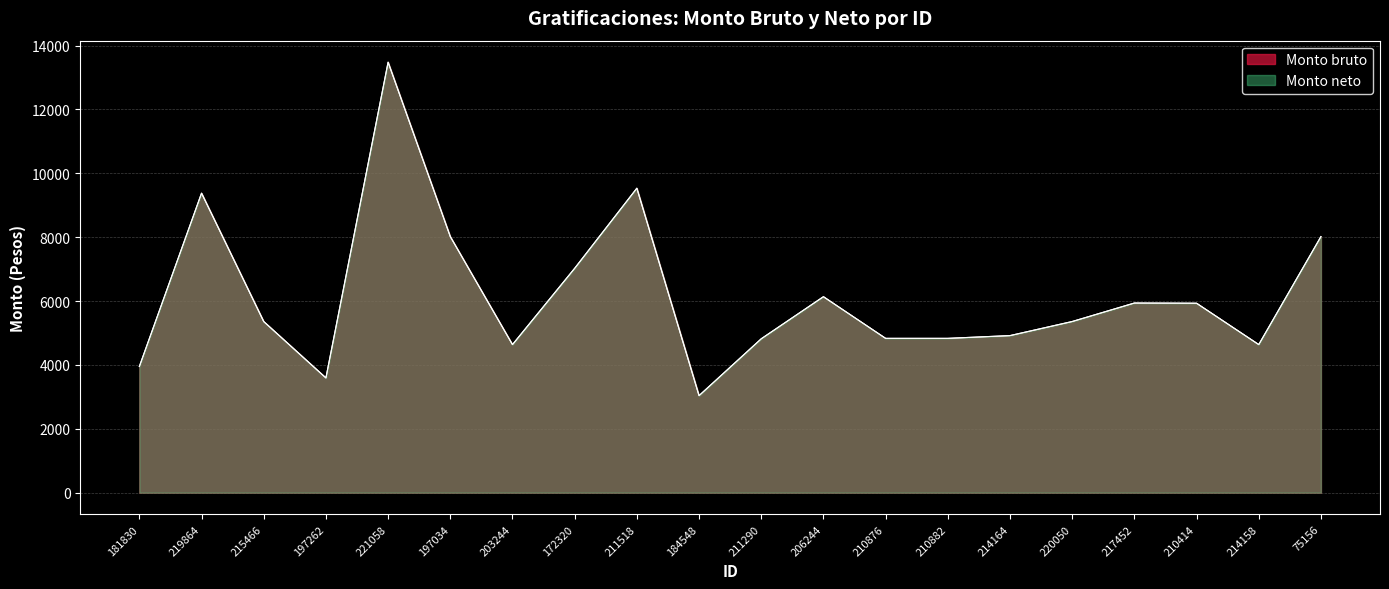

Rank the categories by Monto neto value from highest to lowest.

221058, 211518, 219864, 197034, 75156, 172320, 206244, 217452, 210414, 215466, 220050, 214164, 210876, 210882, 211290, 203244, 214158, 181830, 197262, 184548